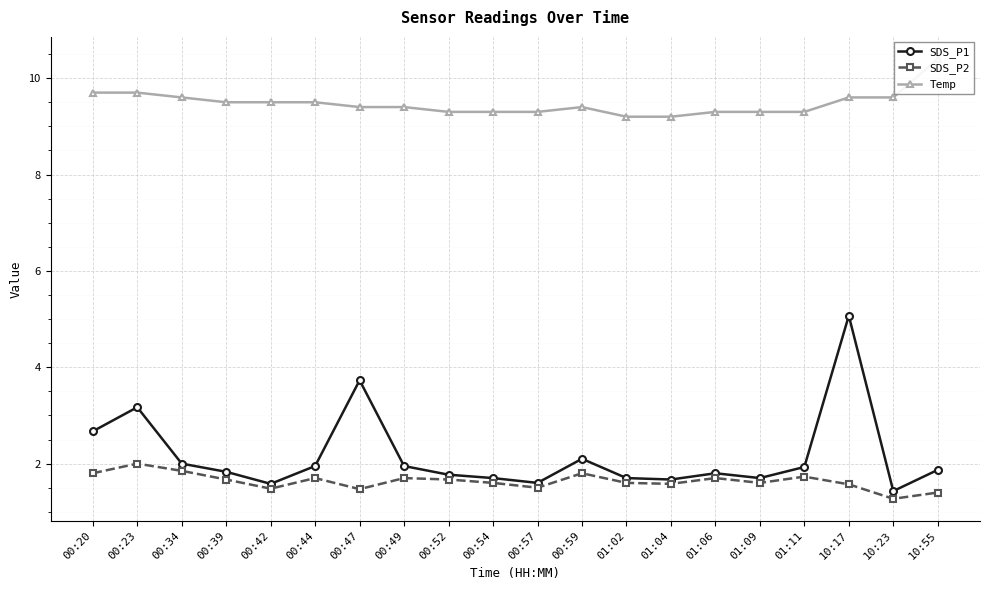

Which category has the highest value across all series?

10:55